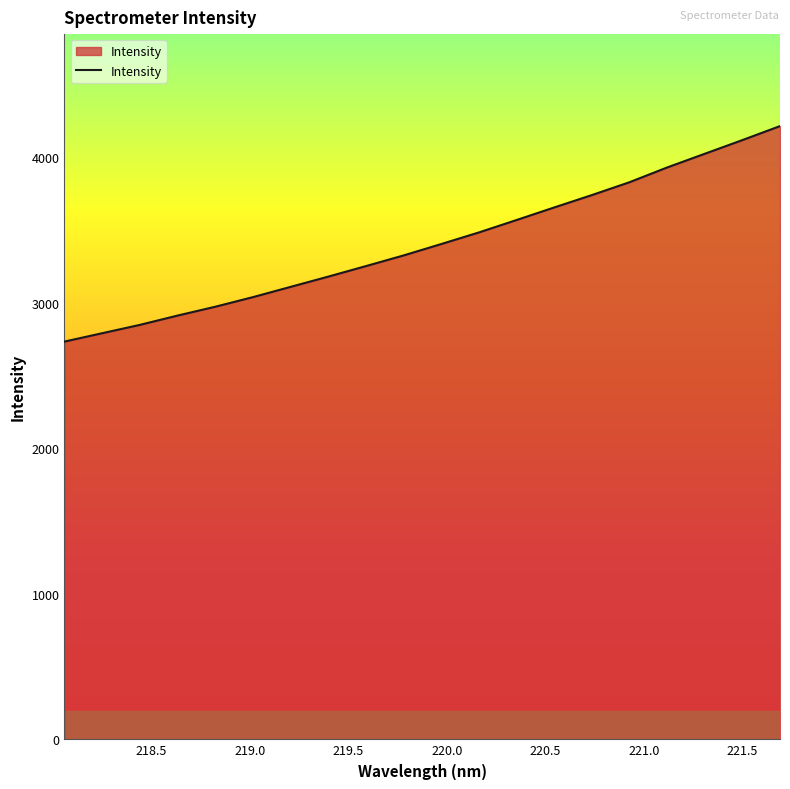

True or false: the data has more than 1 interior local peaks.

False